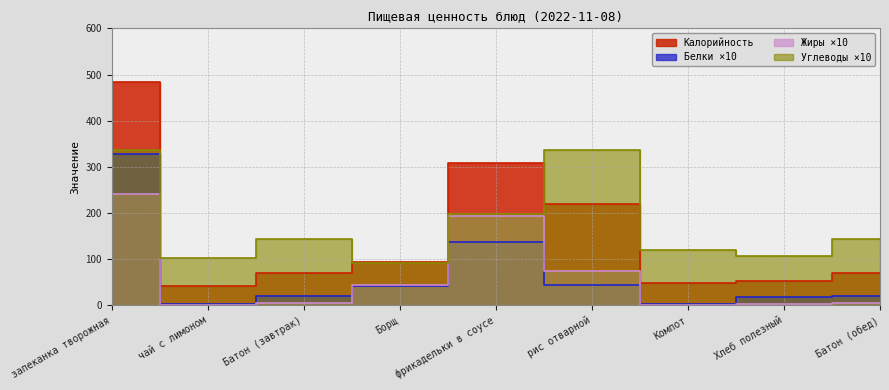

What is the approximate value of Углеводы at Хлеб полезный, to the nearest 50?

100